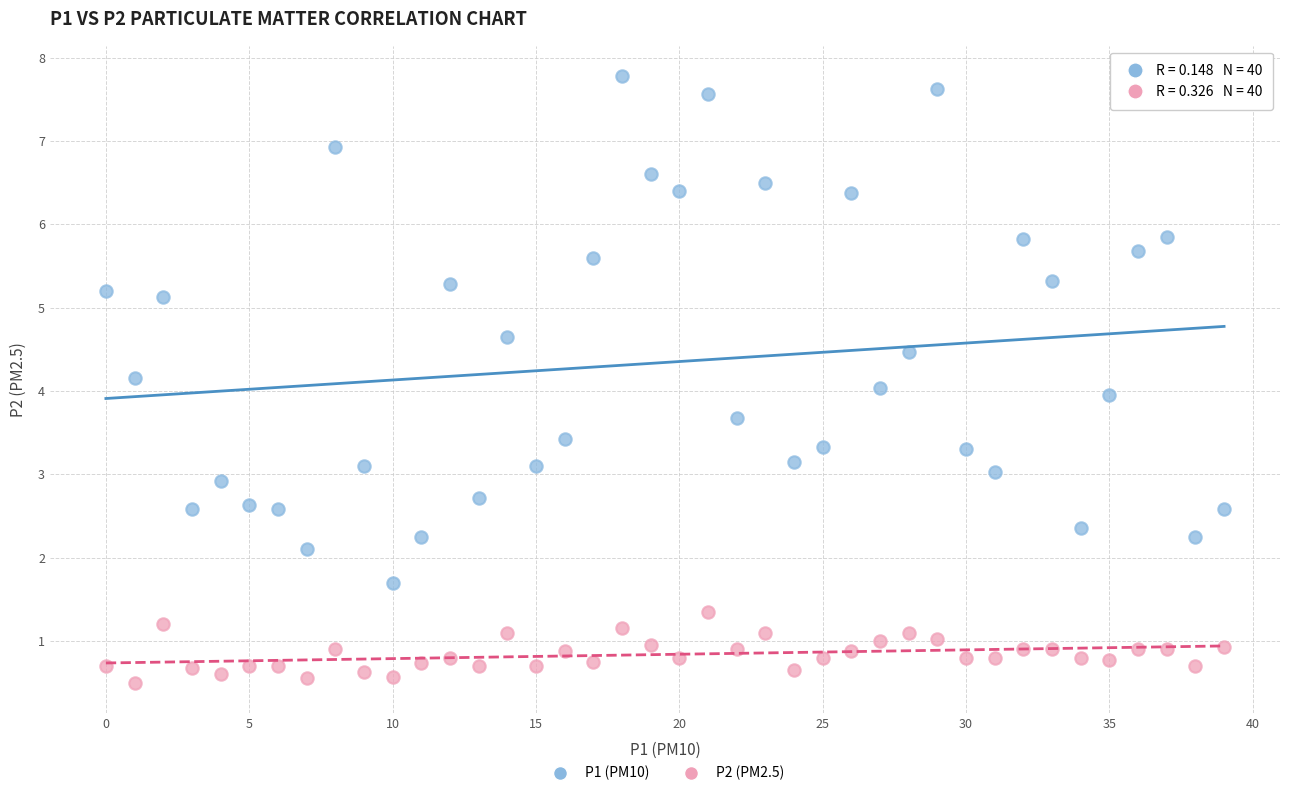

Across all data points, what is the range of Y values (max minus min)?

7.3